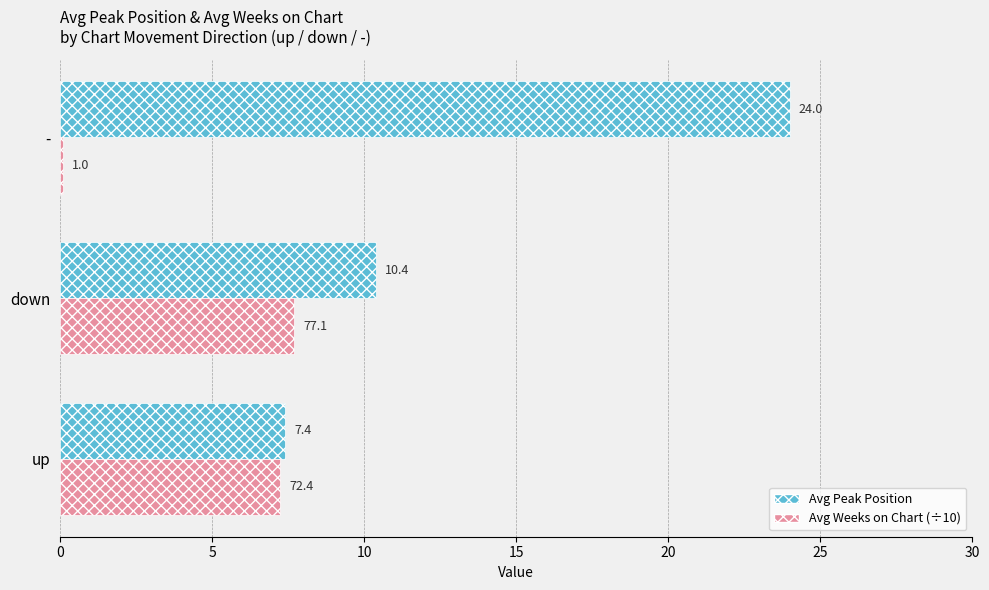

Between up and down, which series saw the biggest shift?

Avg Peak Position